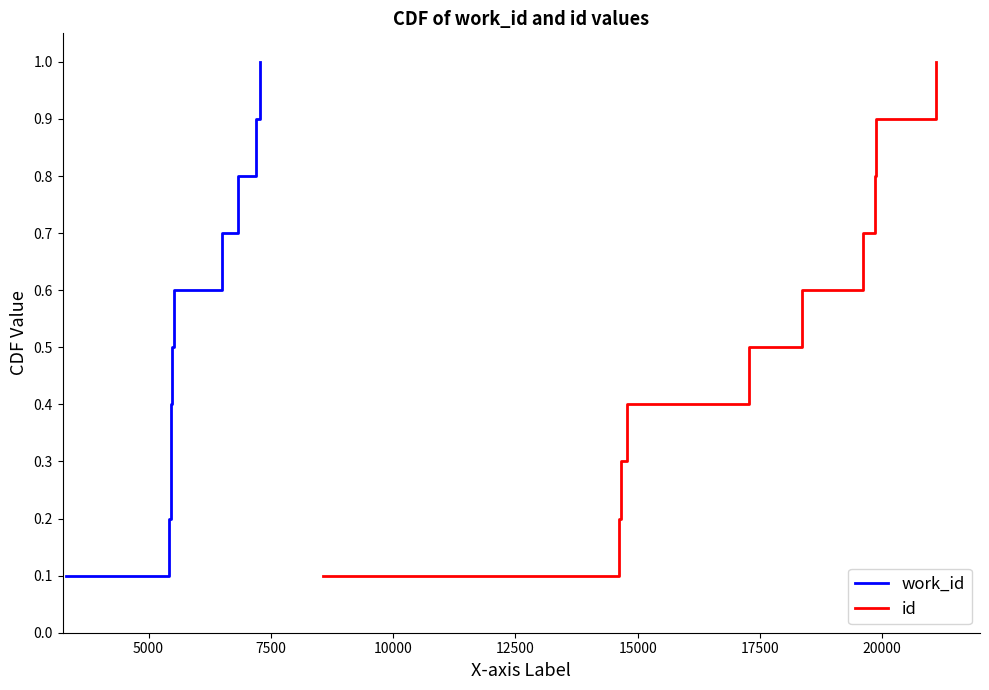

What is the average value of the id series?

0.6